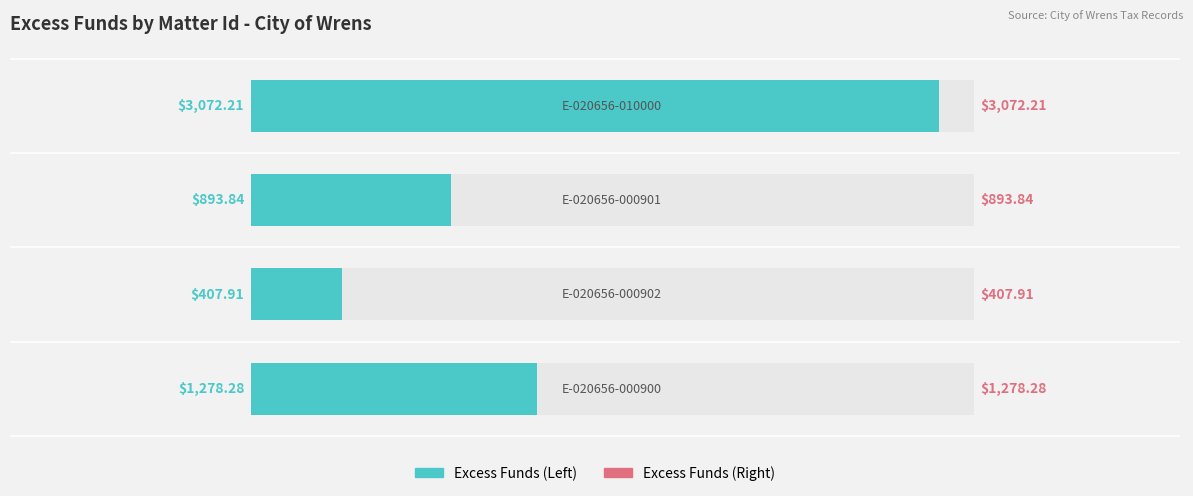

What is the minimum value shown in the chart?

407.9